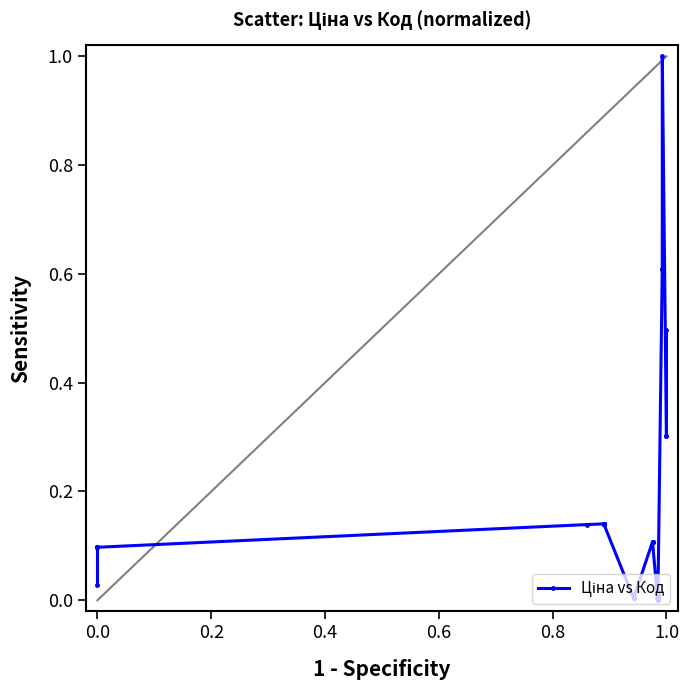

True or false: there are more than 0 points higher than both neighbors.

True